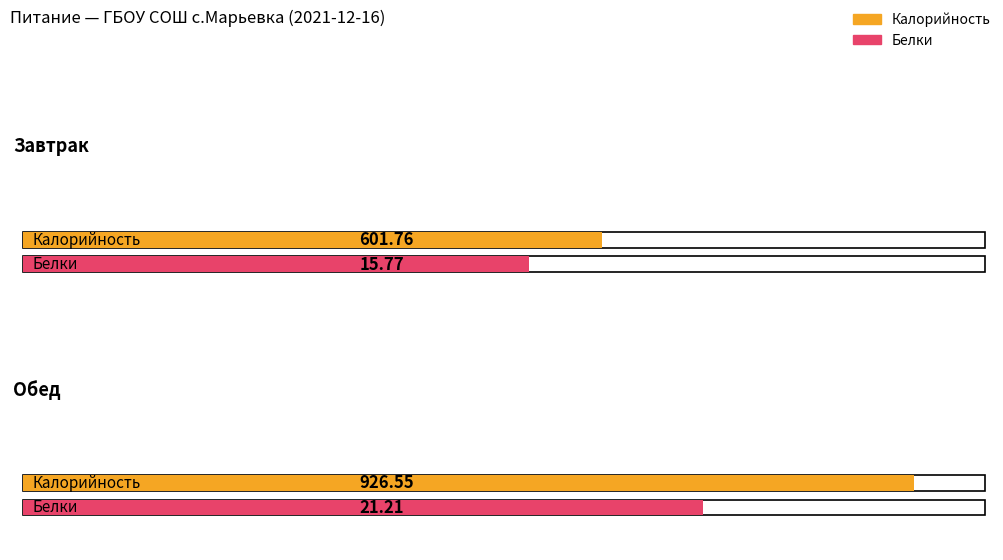

Between Обед and Завтрак, which is larger?

Обед